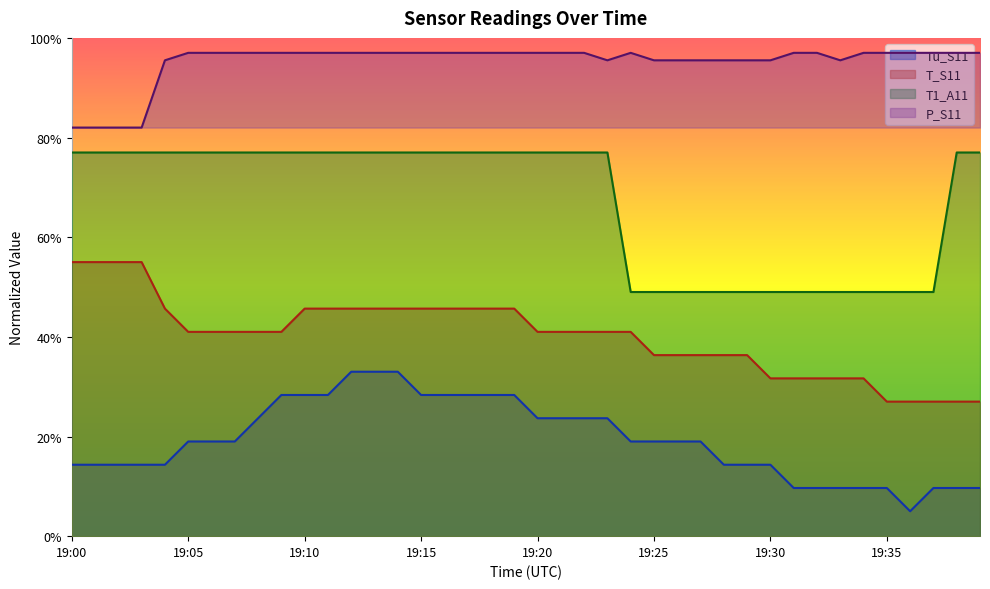

Reading left to right, transcribe all the data shown in this chart.

Tu_S11: 19:00=0.1	19:01=0.1	19:02=0.1	19:03=0.1	19:04=0.1	19:05=0.2	19:06=0.2	19:07=0.2	19:08=0.2	19:09=0.3	19:10=0.3	19:11=0.3	19:12=0.3	19:13=0.3	19:14=0.3	19:15=0.3	19:16=0.3	19:17=0.3	19:18=0.3	19:19=0.3	19:20=0.2	19:21=0.2	19:22=0.2	19:23=0.2	19:24=0.2	19:25=0.2	19:26=0.2	19:27=0.2	19:28=0.1	19:29=0.1	19:30=0.1	19:31=0.1	19:32=0.1	19:33=0.1	19:34=0.1	19:35=0.1	19:36=0.1	19:37=0.1	19:38=0.1	19:39=0.1
T_S11: 19:00=0.6	19:01=0.6	19:02=0.6	19:03=0.6	19:04=0.5	19:05=0.4	19:06=0.4	19:07=0.4	19:08=0.4	19:09=0.4	19:10=0.5	19:11=0.5	19:12=0.5	19:13=0.5	19:14=0.5	19:15=0.5	19:16=0.5	19:17=0.5	19:18=0.5	19:19=0.5	19:20=0.4	19:21=0.4	19:22=0.4	19:23=0.4	19:24=0.4	19:25=0.4	19:26=0.4	19:27=0.4	19:28=0.4	19:29=0.4	19:30=0.3	19:31=0.3	19:32=0.3	19:33=0.3	19:34=0.3	19:35=0.3	19:36=0.3	19:37=0.3	19:38=0.3	19:39=0.3
T1_A11: 19:00=0.8	19:01=0.8	19:02=0.8	19:03=0.8	19:04=0.8	19:05=0.8	19:06=0.8	19:07=0.8	19:08=0.8	19:09=0.8	19:10=0.8	19:11=0.8	19:12=0.8	19:13=0.8	19:14=0.8	19:15=0.8	19:16=0.8	19:17=0.8	19:18=0.8	19:19=0.8	19:20=0.8	19:21=0.8	19:22=0.8	19:23=0.8	19:24=0.5	19:25=0.5	19:26=0.5	19:27=0.5	19:28=0.5	19:29=0.5	19:30=0.5	19:31=0.5	19:32=0.5	19:33=0.5	19:34=0.5	19:35=0.5	19:36=0.5	19:37=0.5	19:38=0.8	19:39=0.8
P_S11: 19:00=0.8	19:01=0.8	19:02=0.8	19:03=0.8	19:04=1.0	19:05=1.0	19:06=1.0	19:07=1.0	19:08=1.0	19:09=1.0	19:10=1.0	19:11=1.0	19:12=1.0	19:13=1.0	19:14=1.0	19:15=1.0	19:16=1.0	19:17=1.0	19:18=1.0	19:19=1.0	19:20=1.0	19:21=1.0	19:22=1.0	19:23=1.0	19:24=1.0	19:25=1.0	19:26=1.0	19:27=1.0	19:28=1.0	19:29=1.0	19:30=1.0	19:31=1.0	19:32=1.0	19:33=1.0	19:34=1.0	19:35=1.0	19:36=1.0	19:37=1.0	19:38=1.0	19:39=1.0